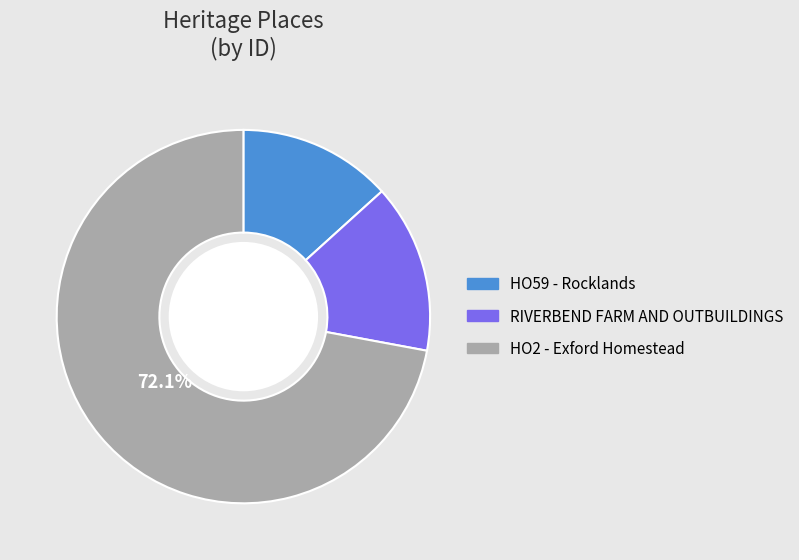

To the nearest percent, what portion does HO2 - Exford Homestead represent?

72%